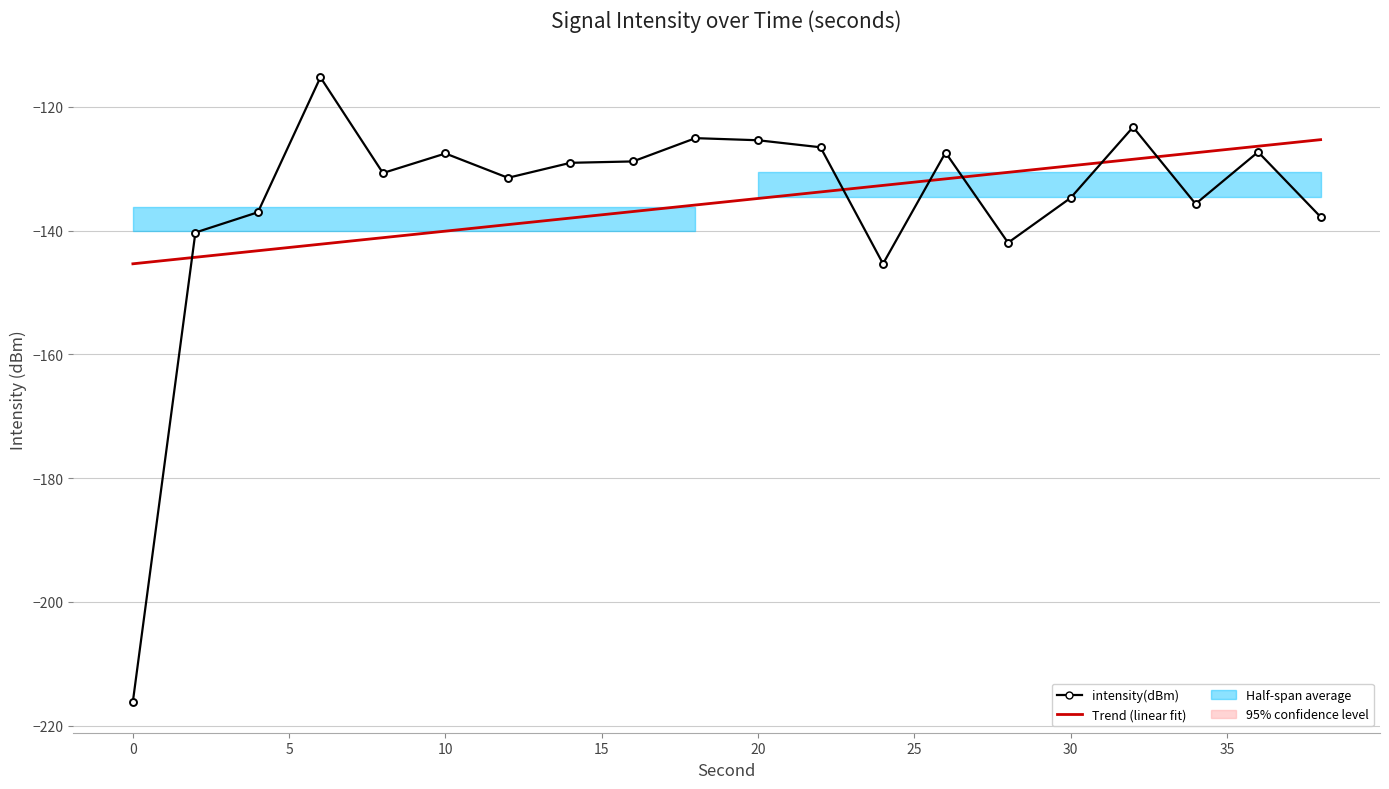

At how many categories does at least one series exceed -168?

20